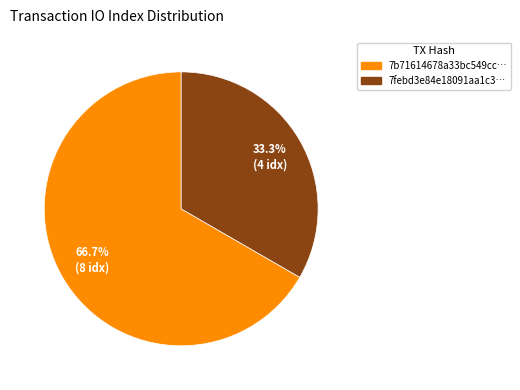

Is there any slice that represents more than half of the pie?

Yes